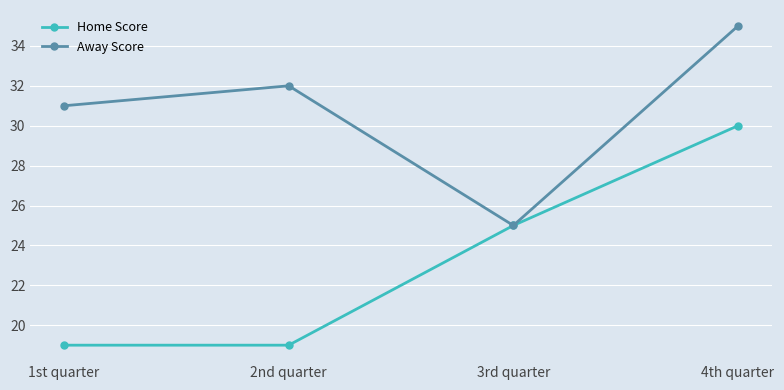

List the series in order of their overall mean, highest first.

Away Score, Home Score